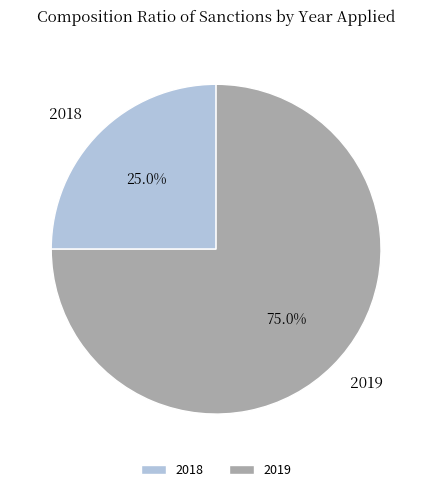

Does 2018 represent more than half of the total?

No